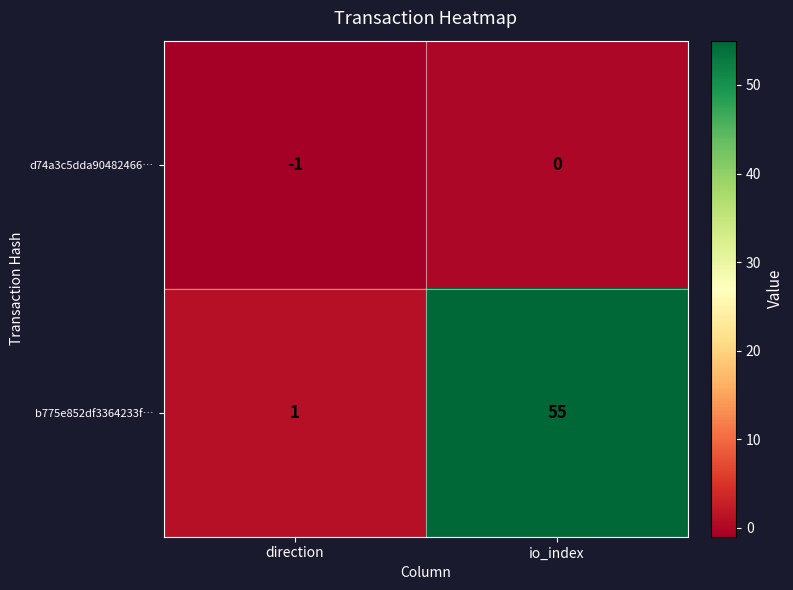

Is the value of b775e852df3364233f… at io_index greater than the value of d74a3c5dda90482466… at direction?

Yes